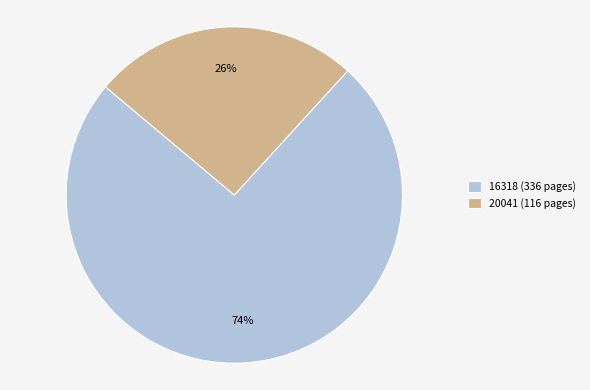

What is the largest slice in the pie chart?

16318